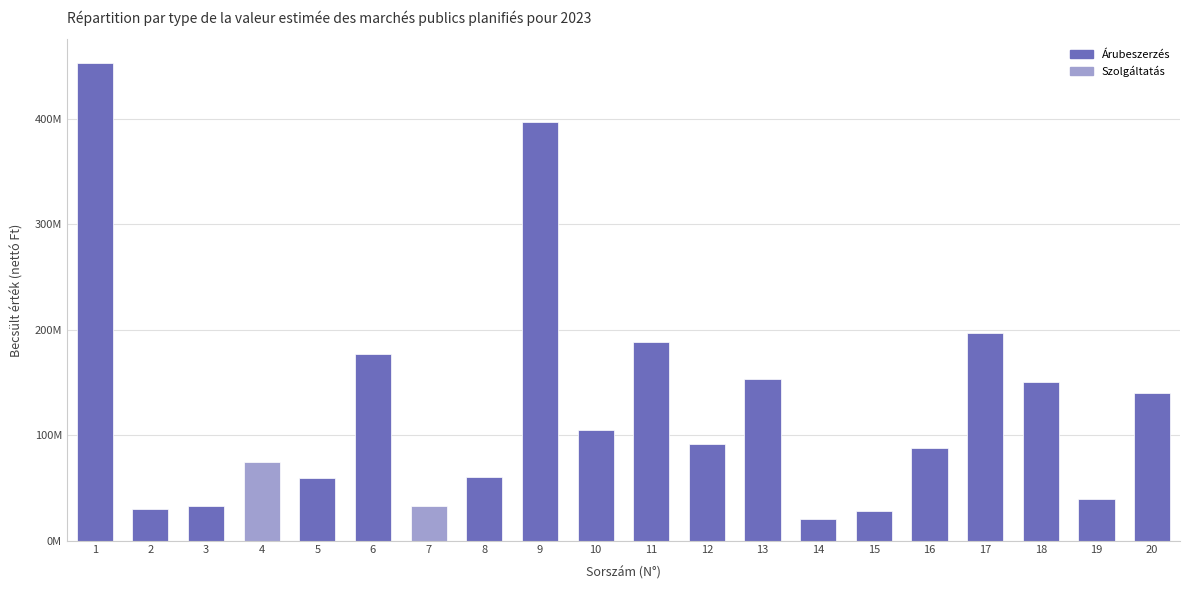

Does the chart contain any negative values?

No